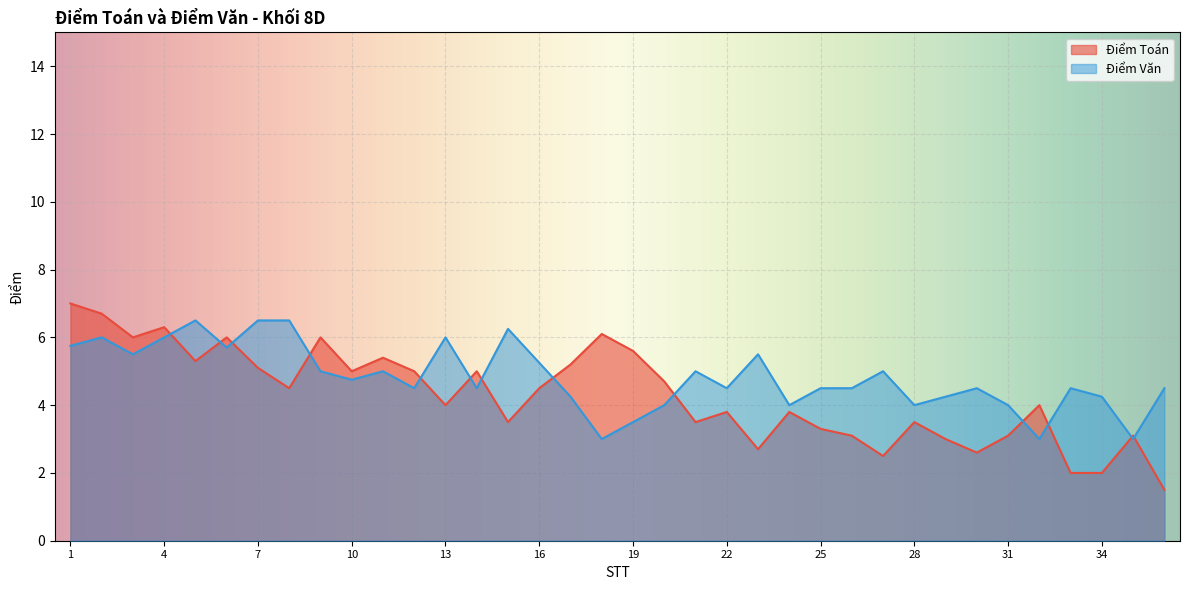

What is the spread (max minus min) of values at 32?

1.0